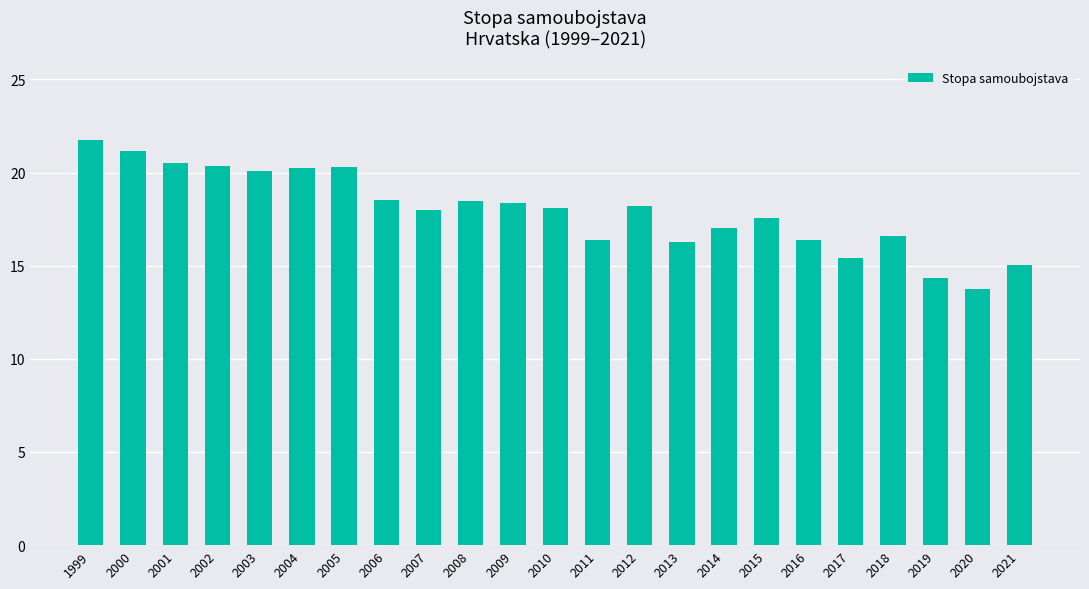

What is the value of the 18th bar from the left?

16.4